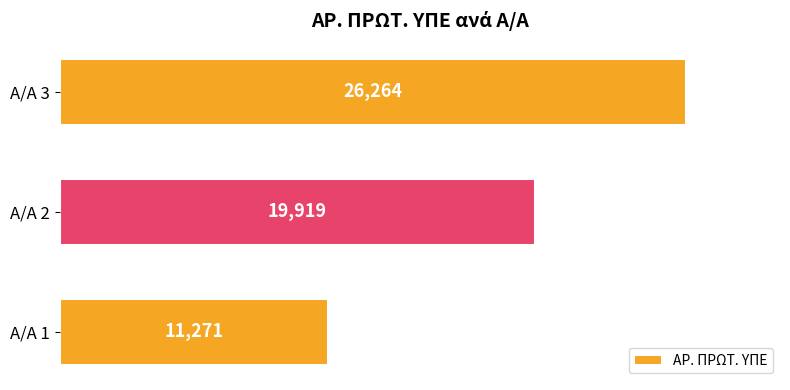

List the labels in order of value, smallest first.

Α/Α 1, Α/Α 2, Α/Α 3